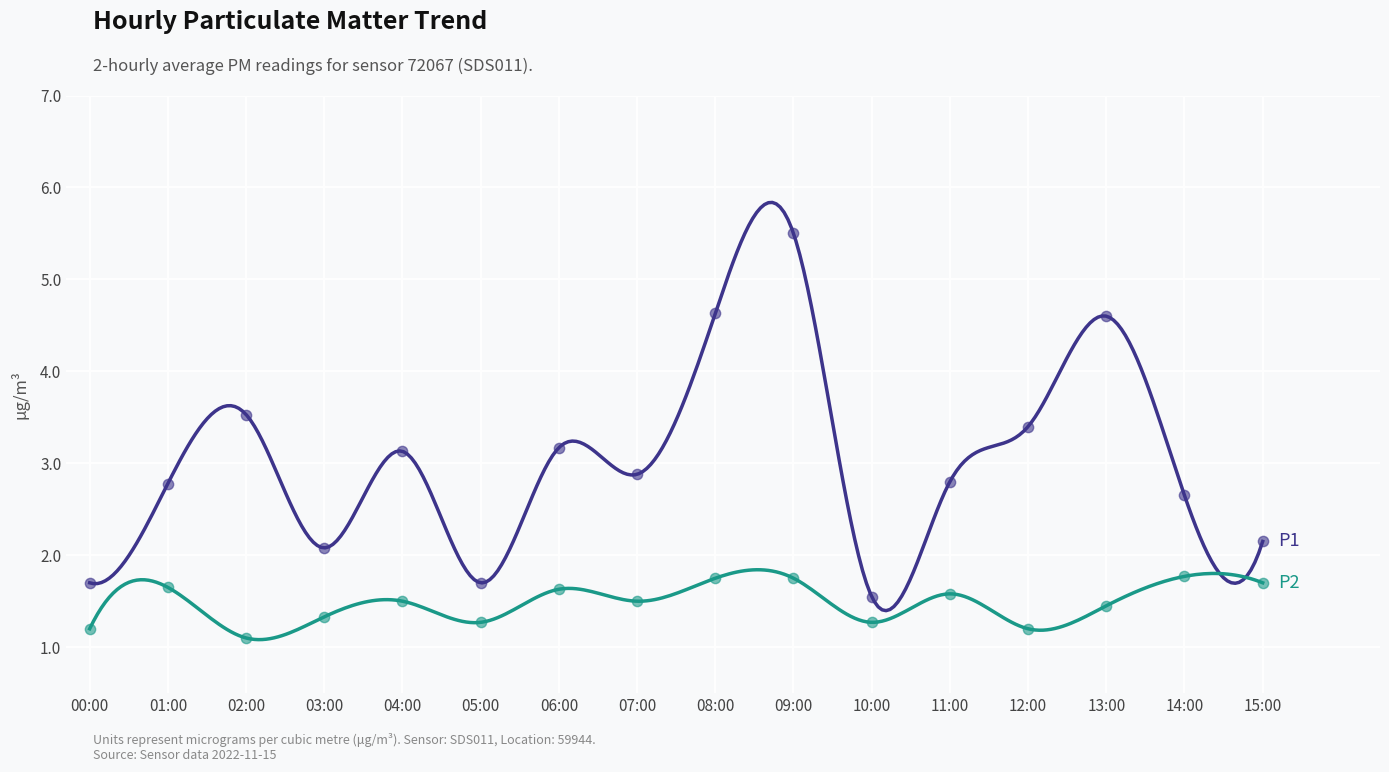

Which series has the widest spread of Y values?

P1